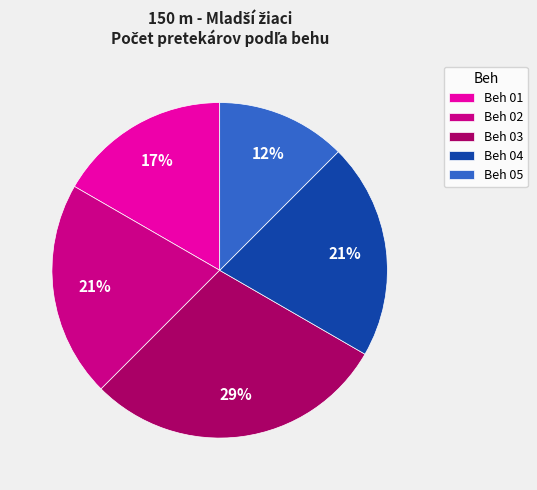

The Beh 01 slice represents 17% of the pie. True or false?

True